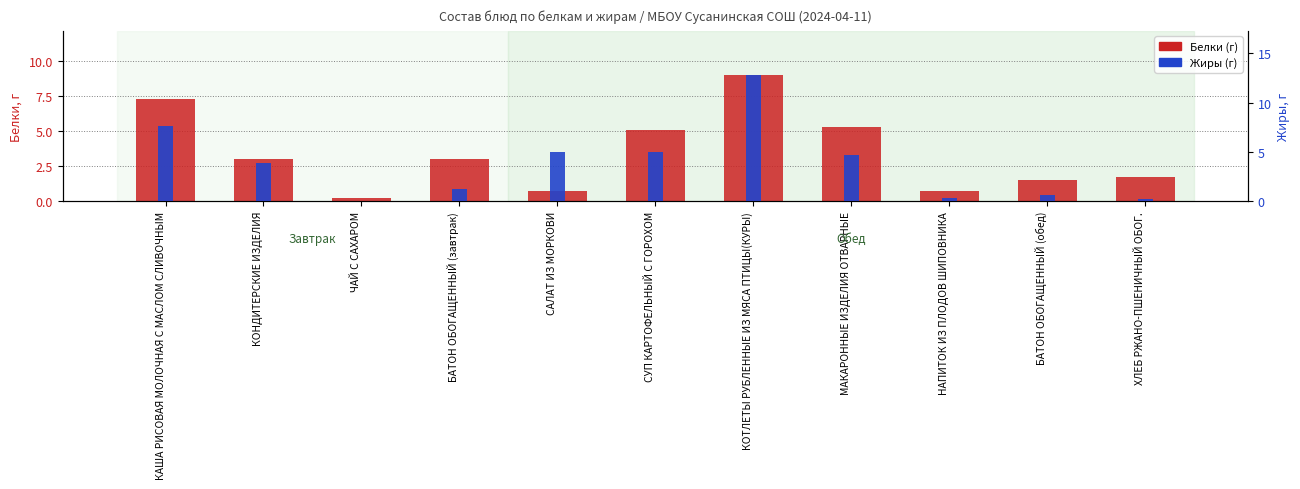

Reading left to right, extract all data points from this chart.

Белки (г): КАША РИСОВАЯ МОЛОЧНАЯ С МАСЛОМ СЛИВОЧНЫМ=7.3	КОНДИТЕРСКИЕ ИЗДЕЛИЯ=3.0	ЧАЙ С САХАРОМ=0.2	БАТОН ОБОГАЩЕННЫЙ (завтрак)=3.0	САЛАТ ИЗ МОРКОВИ=0.7	СУП КАРТОФЕЛЬНЫЙ С ГОРОХОМ=5.1	КОТЛЕТЫ РУБЛЕННЫЕ ИЗ МЯСА ПТИЦЫ(КУРЫ)=9.0	МАКАРОННЫЕ ИЗДЕЛИЯ ОТВАРНЫЕ=5.3	НАПИТОК ИЗ ПЛОДОВ ШИПОВНИКА=0.7	БАТОН ОБОГАЩЕННЫЙ (обед)=1.5	ХЛЕБ РЖАНО-ПШЕНИЧНЫЙ ОБОГ.=1.7
Жиры (г): КАША РИСОВАЯ МОЛОЧНАЯ С МАСЛОМ СЛИВОЧНЫМ=7.6	КОНДИТЕРСКИЕ ИЗДЕЛИЯ=3.9	ЧАЙ С САХАРОМ=0.0	БАТОН ОБОГАЩЕННЫЙ (завтрак)=1.2	САЛАТ ИЗ МОРКОВИ=5.0	СУП КАРТОФЕЛЬНЫЙ С ГОРОХОМ=5.0	КОТЛЕТЫ РУБЛЕННЫЕ ИЗ МЯСА ПТИЦЫ(КУРЫ)=12.8	МАКАРОННЫЕ ИЗДЕЛИЯ ОТВАРНЫЕ=4.7	НАПИТОК ИЗ ПЛОДОВ ШИПОВНИКА=0.3	БАТОН ОБОГАЩЕННЫЙ (обед)=0.6	ХЛЕБ РЖАНО-ПШЕНИЧНЫЙ ОБОГ.=0.2